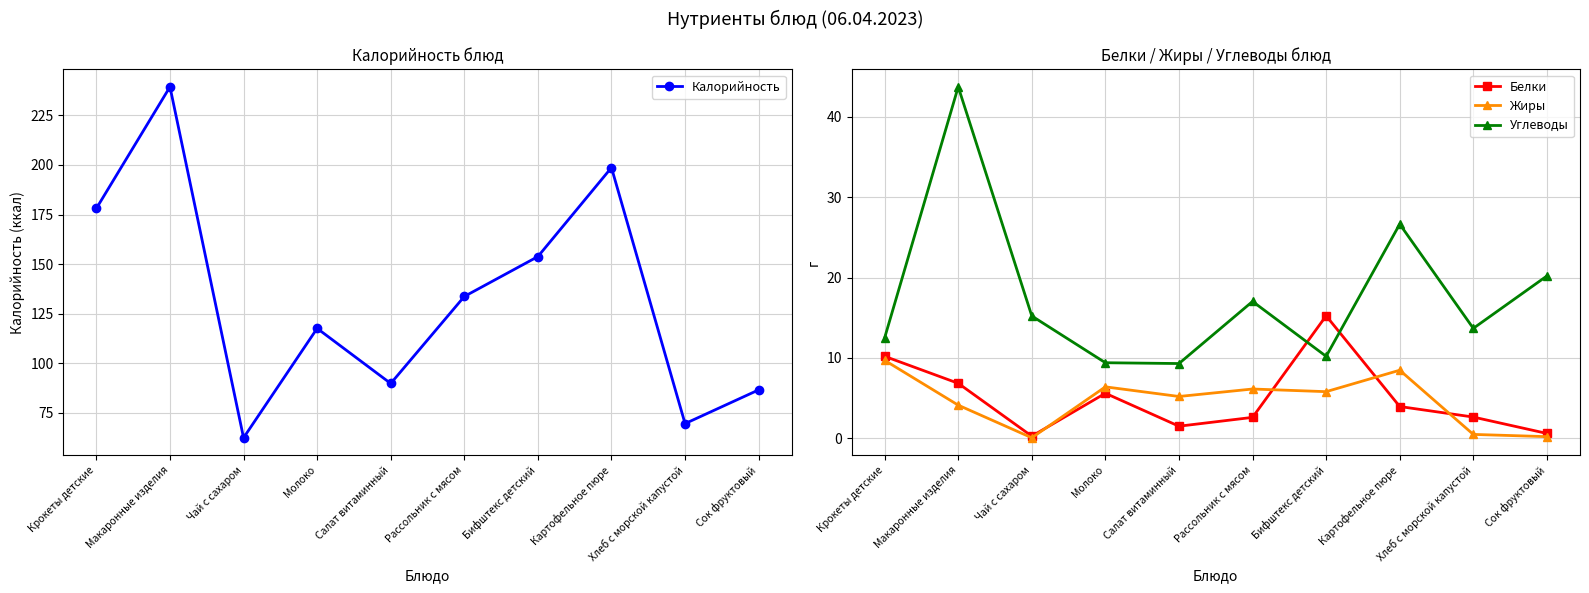

The Белки series shows 1.8 at Рассольник с мясом. True or false?

False